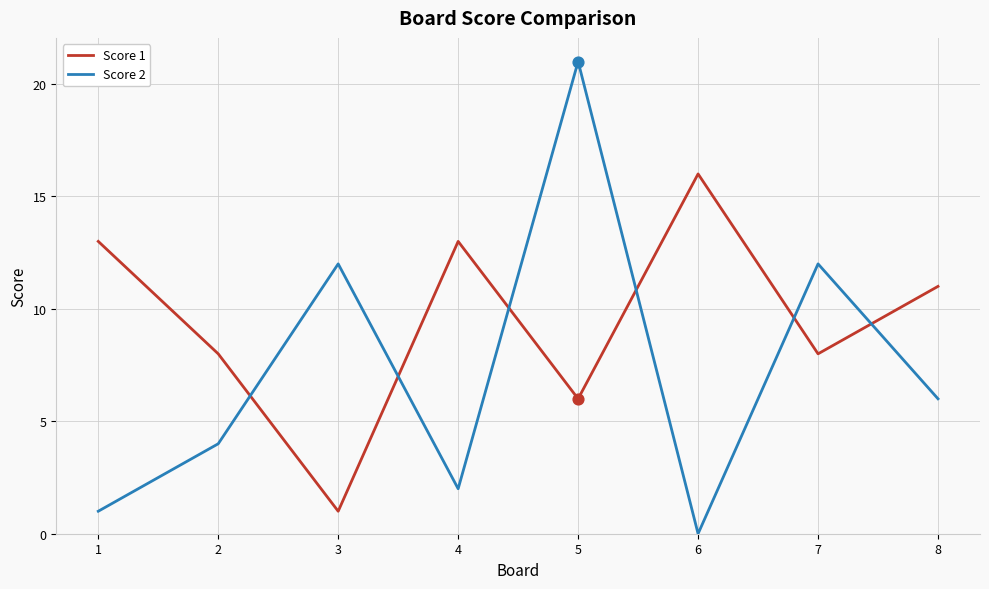

Which series changed the most between 7 and 8?

Score 2